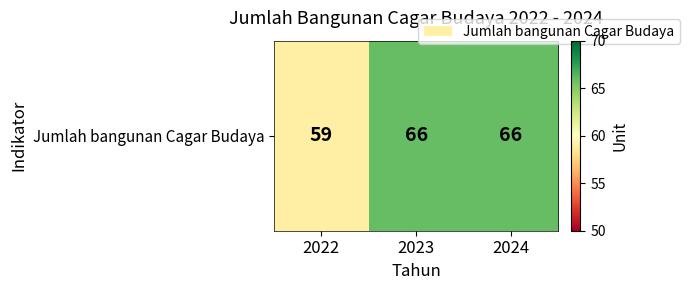

Count the number of data series in this chart.

1